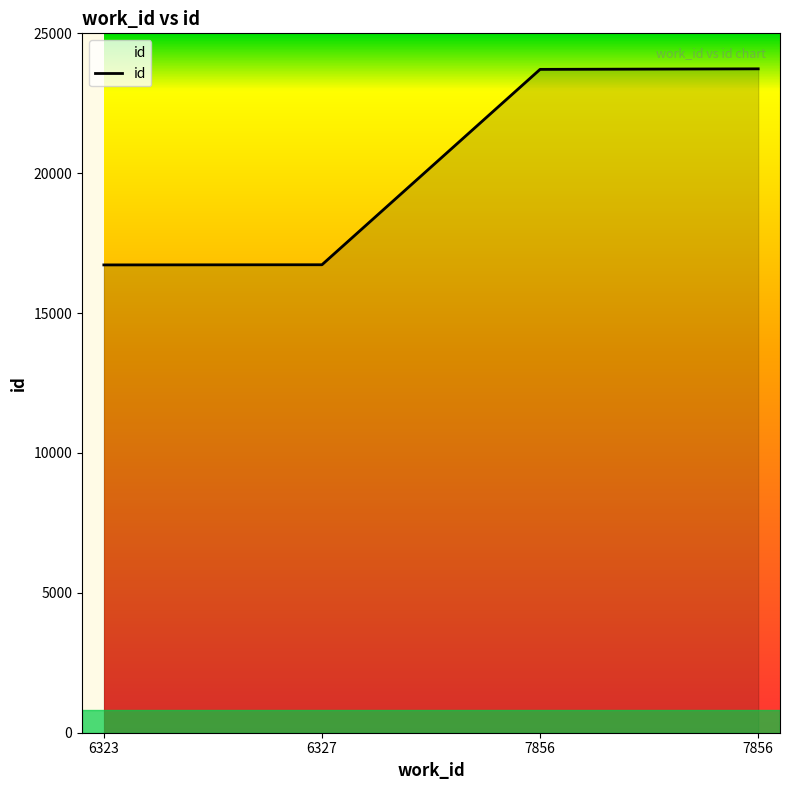

Between 7856 and 6327, which is larger?

7856